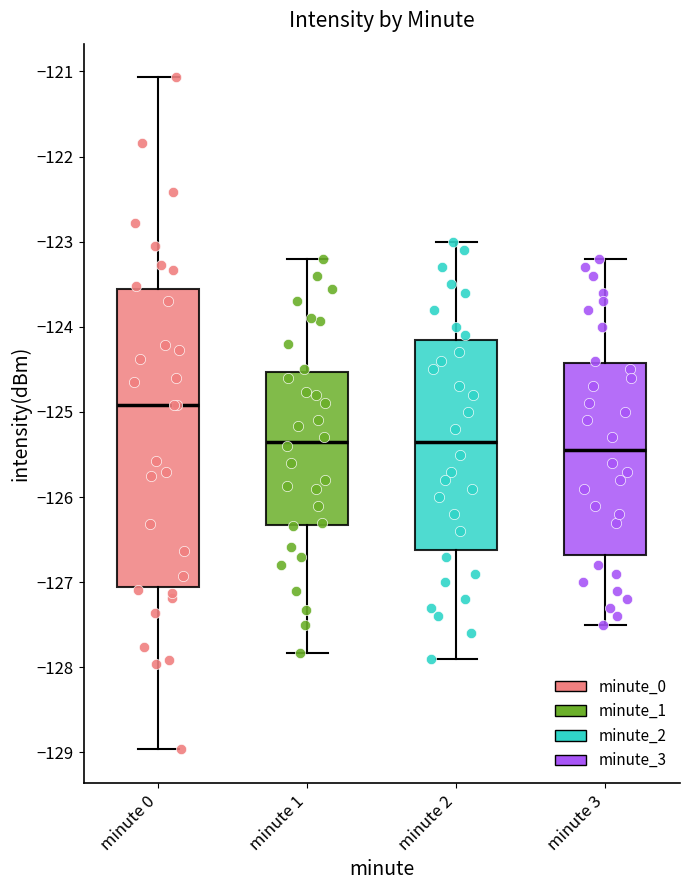

Reading left to right, transcribe this box plot: for each box, give where its median line is, the range the box spans, and where its two whiskers end, as read against the y-axis. The values are not printed on the chart, so give them approximately, as read against the axis.

minute 0: median -124.9, box -127.1 to -123.6, whiskers -129.0 to -121.1
minute 1: median -125.3, box -126.3 to -124.5, whiskers -127.8 to -123.2
minute 2: median -125.3, box -126.6 to -124.1, whiskers -127.9 to -123.0
minute 3: median -125.4, box -126.7 to -124.4, whiskers -127.5 to -123.2